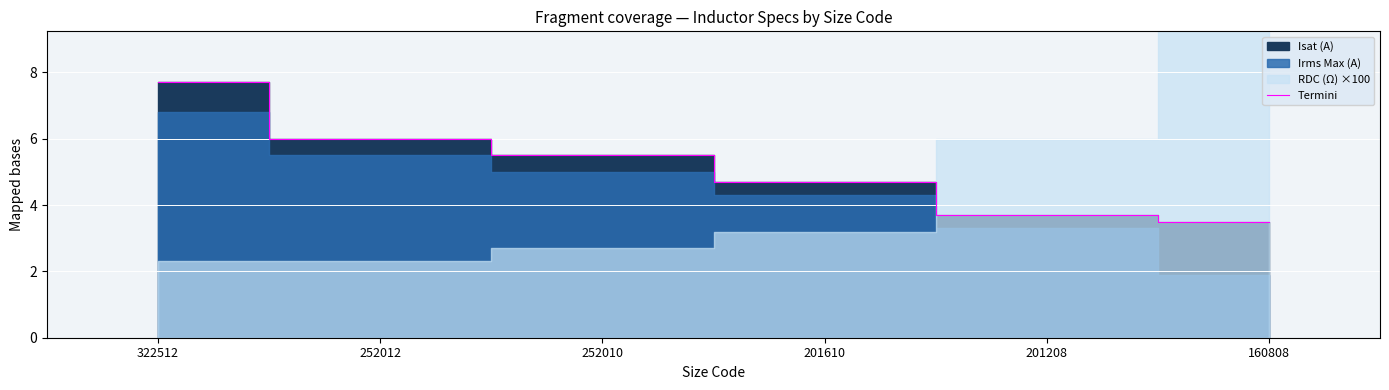

Reading right to left, what are all the values shown in this chart?

3.5	3.7	4.7	5.5	6.0	7.7